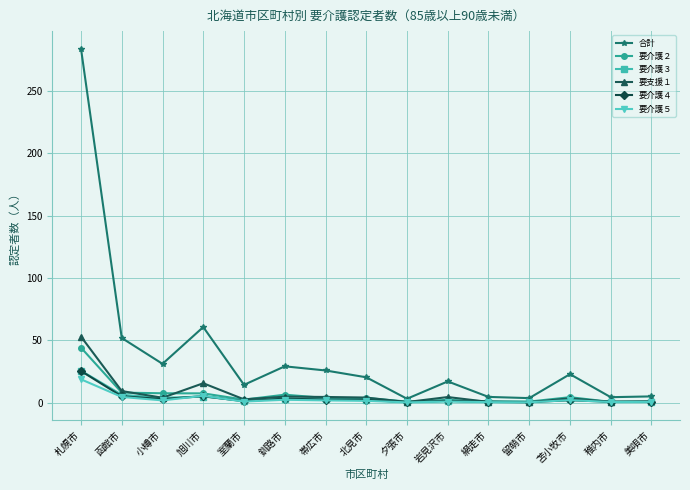

What is the maximum value shown in the chart?

284.1